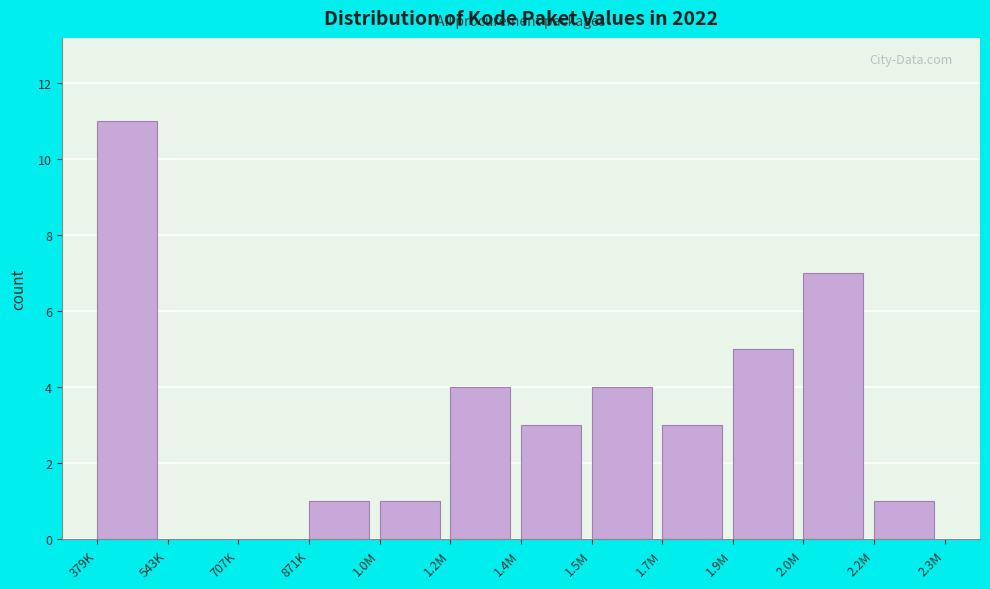

Reading left to right, list all the values displayed in this chart.

379K=11	543K=0	707K=0	871K=1	1.0M=1	1.2M=4	1.4M=3	1.5M=4	1.7M=3	1.9M=5	2.0M=7	2.2M=1